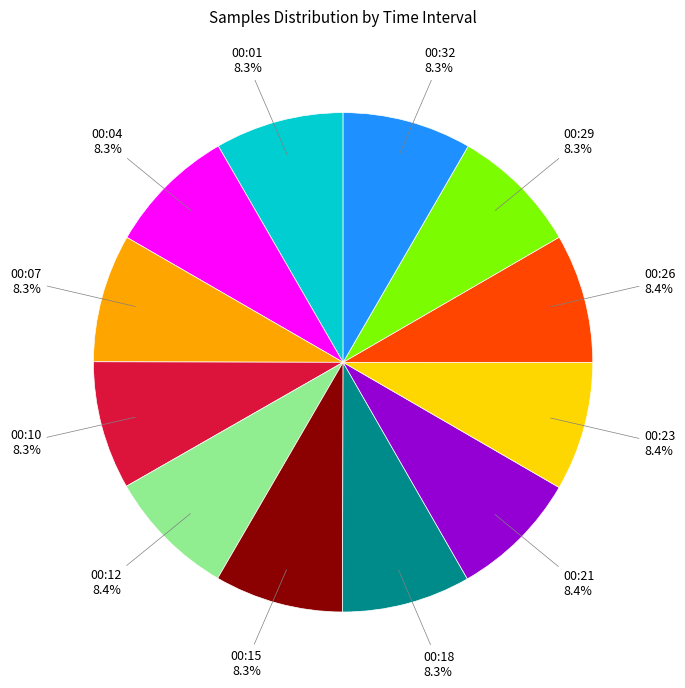

What is the ratio of the value at 00:10 to the value at 00:01?

1.0